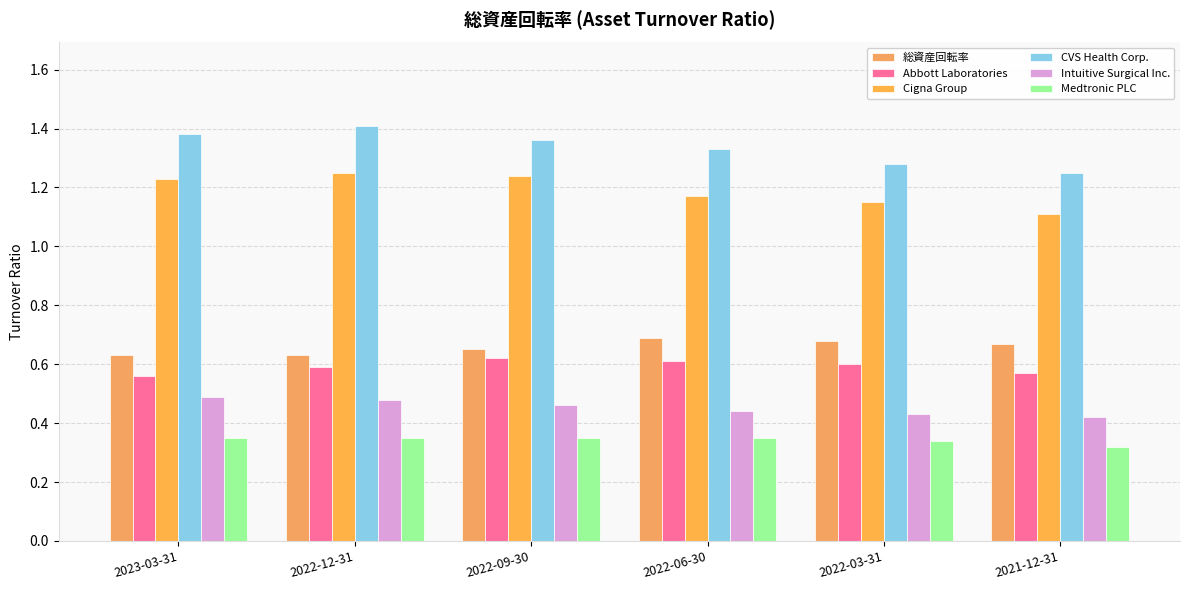

List the series in order of their peak value, highest first.

CVS Health Corp., Cigna Group, 総資産回転率, Abbott Laboratories, Intuitive Surgical Inc., Medtronic PLC